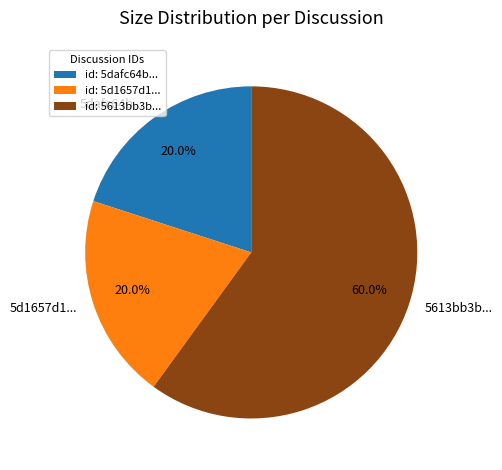

What percentage is NOT represented by 5dafc64b...?

80.0%